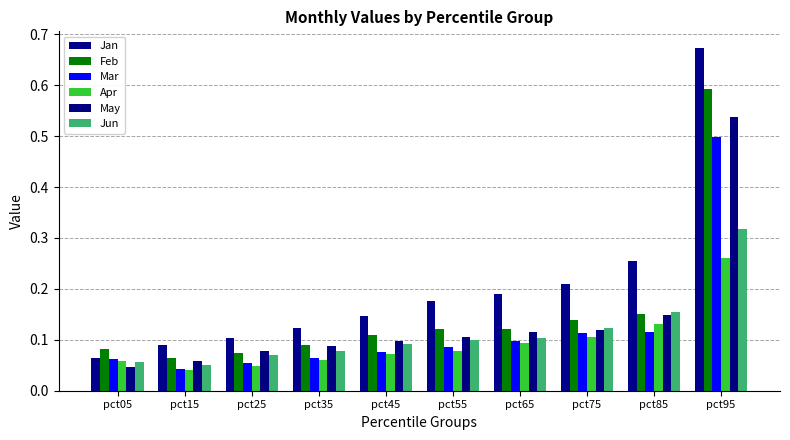

List the labels in order of Jan value, smallest first.

pct05, pct15, pct25, pct35, pct45, pct55, pct65, pct75, pct85, pct95